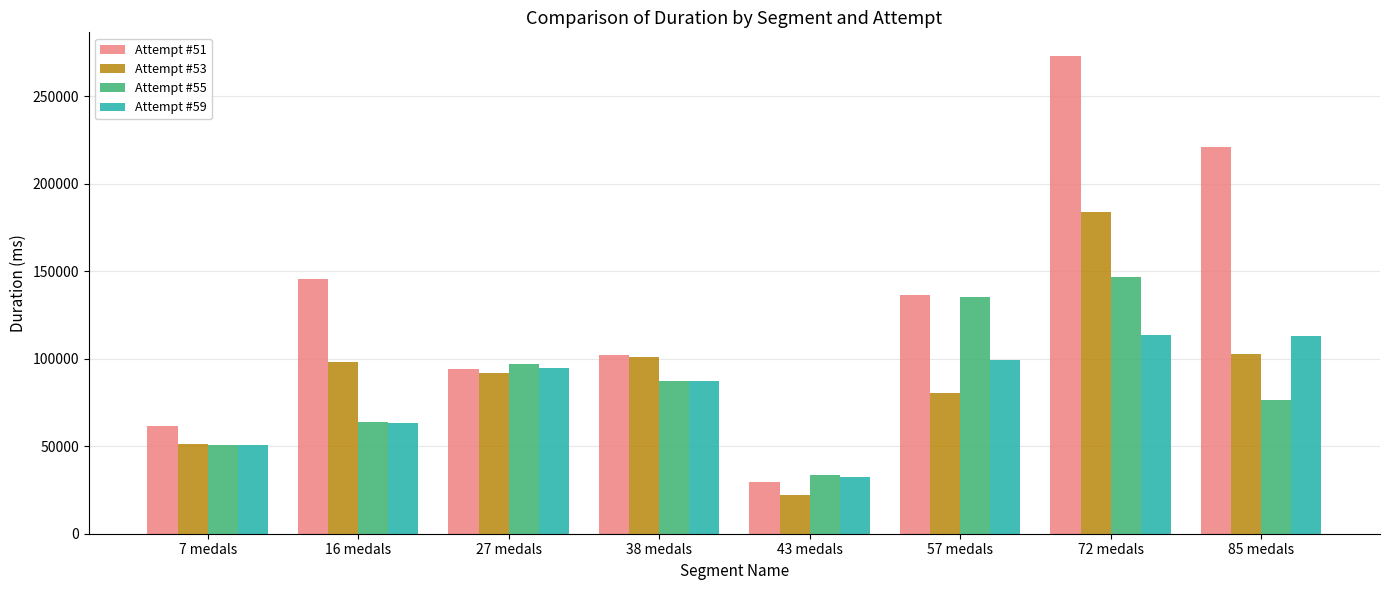

Which category has the lowest value in the Attempt #53 series?

43 medals